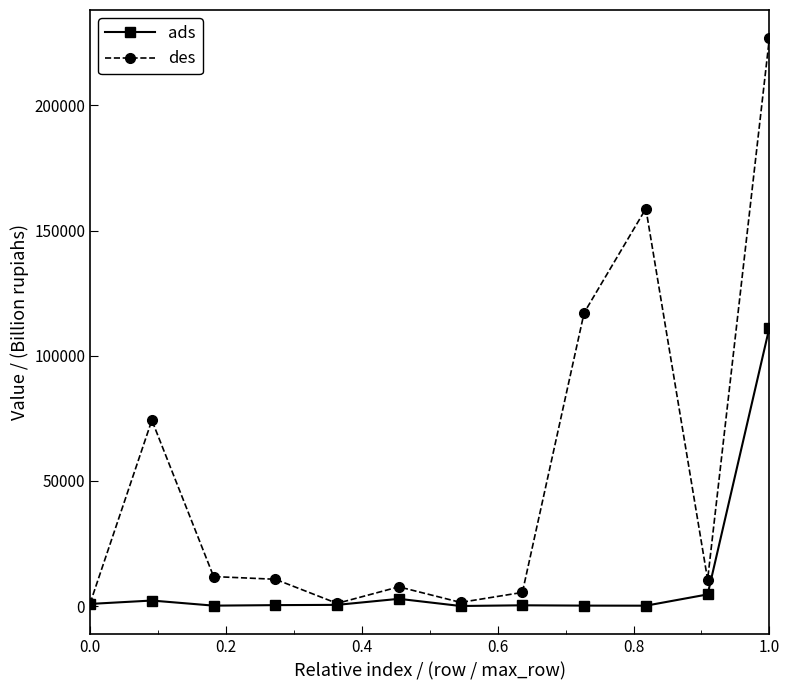

Which series has the largest total across all categories?

des